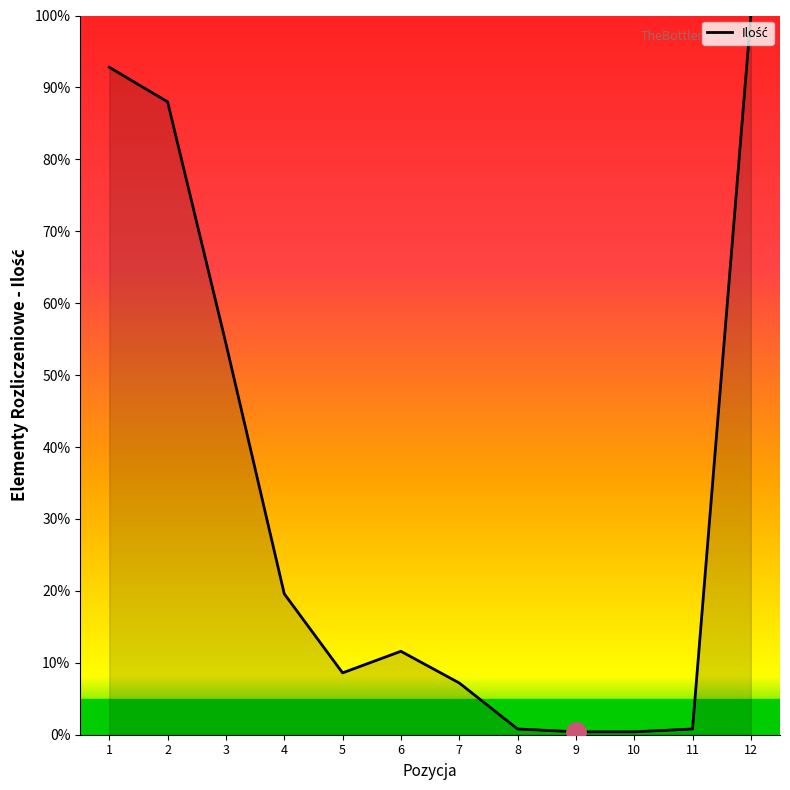

Is it true that the value at 11 is 0.8?

True